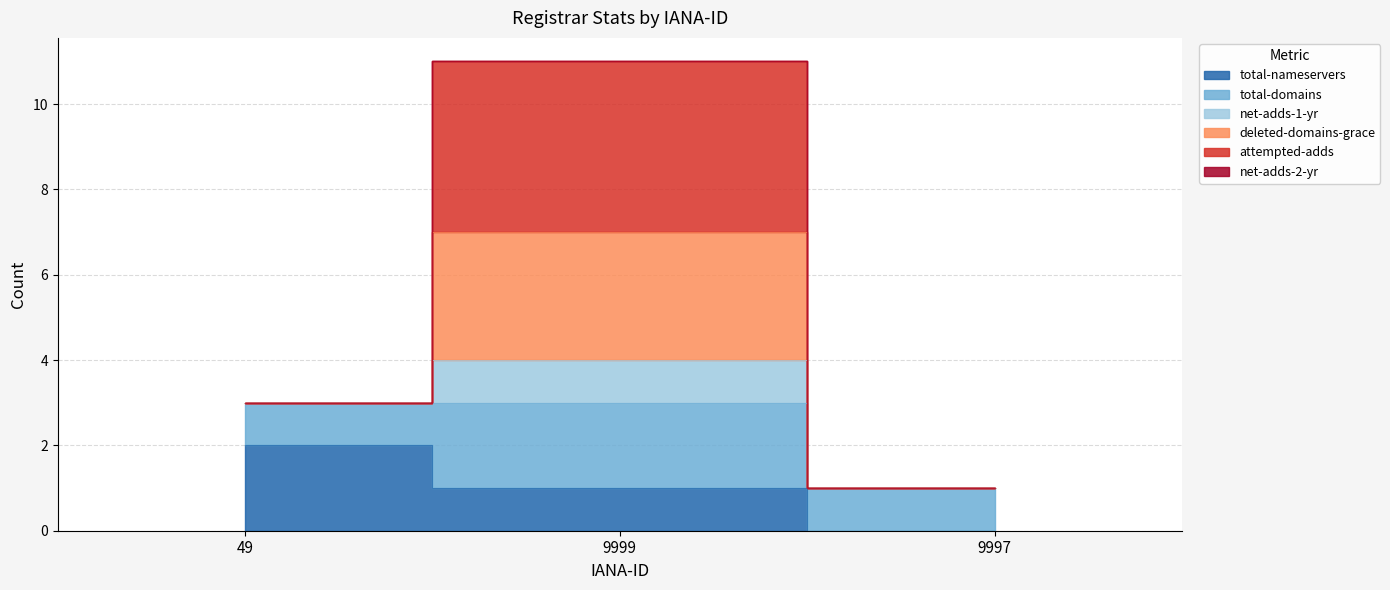

What position from the right is 9997?

1